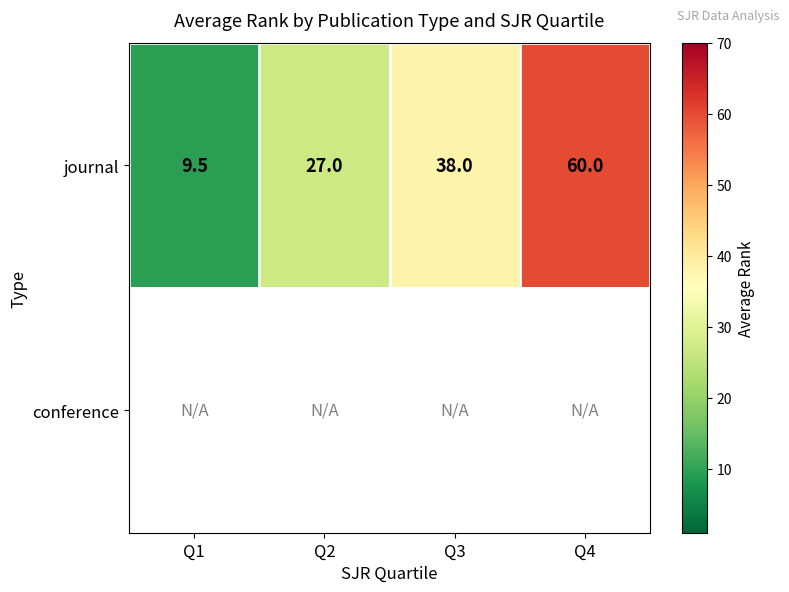

The journal series shows 31.8 at Q4. True or false?

False